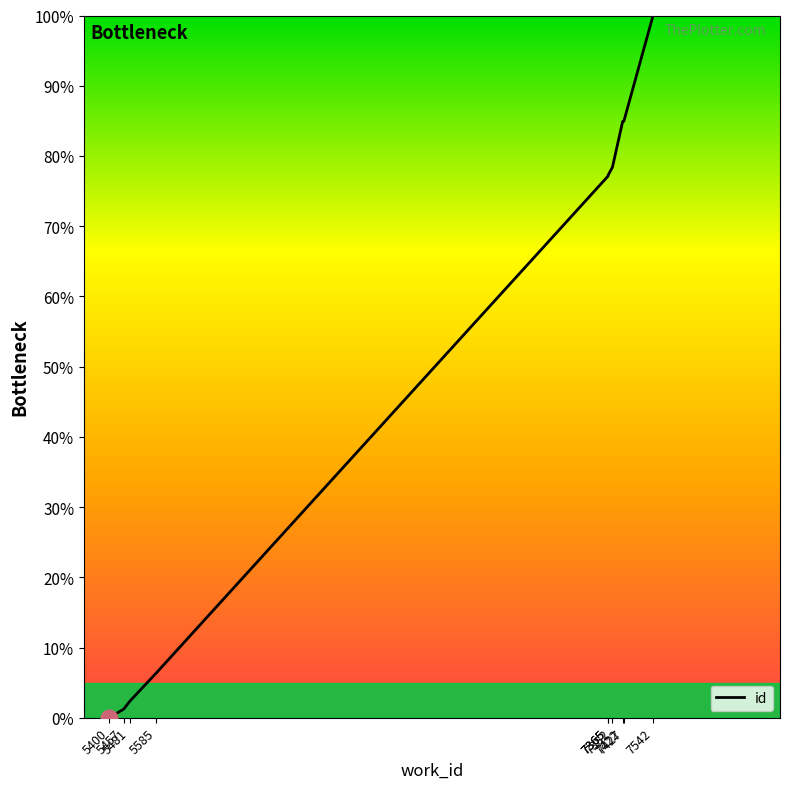

Which has a higher value, 7382 or 7427?

7427